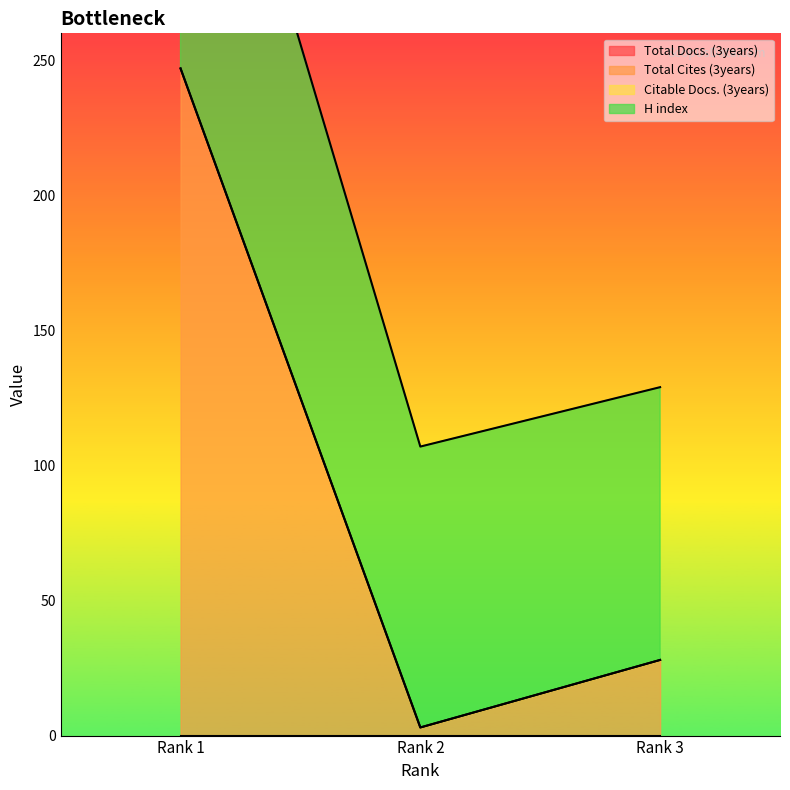

Is it true that Total Cites (3years) equals 47 at Rank 3?

False